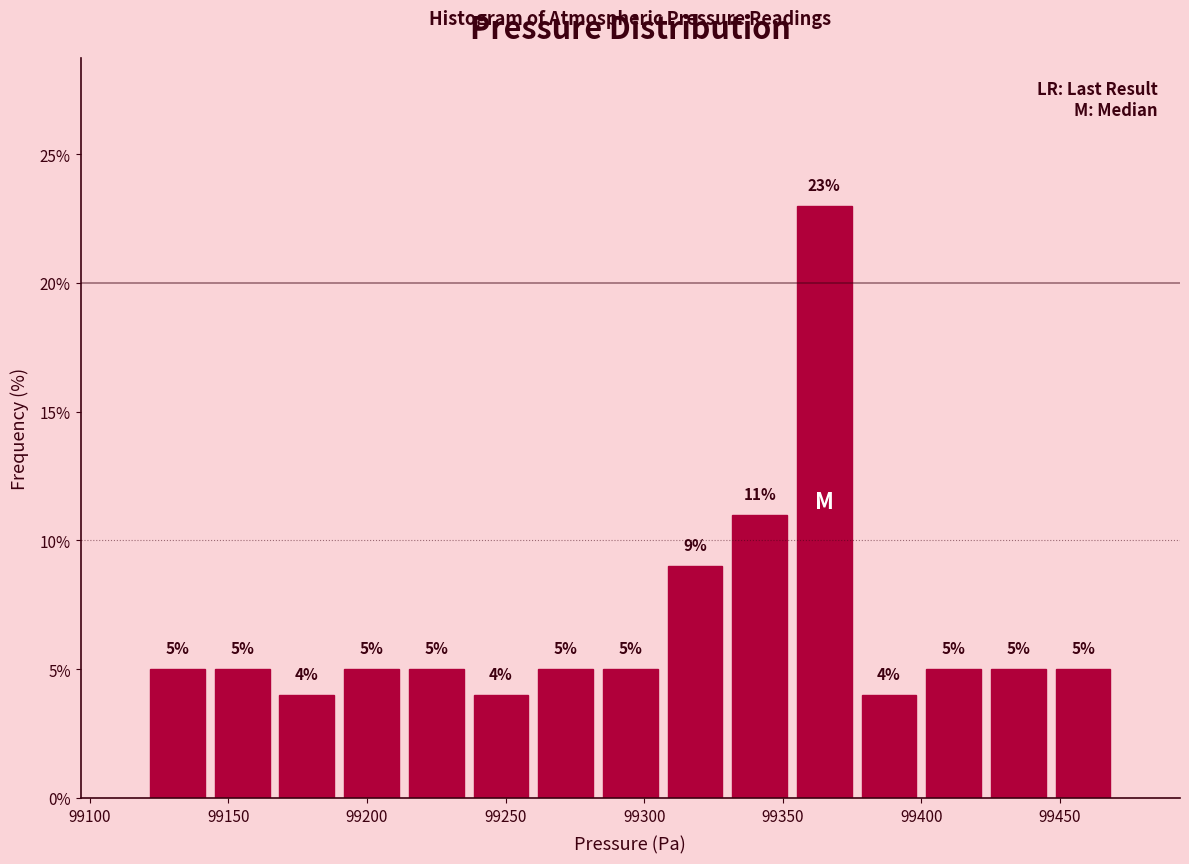

Which range on the x-axis has the tallest bar?

99355 to 99375